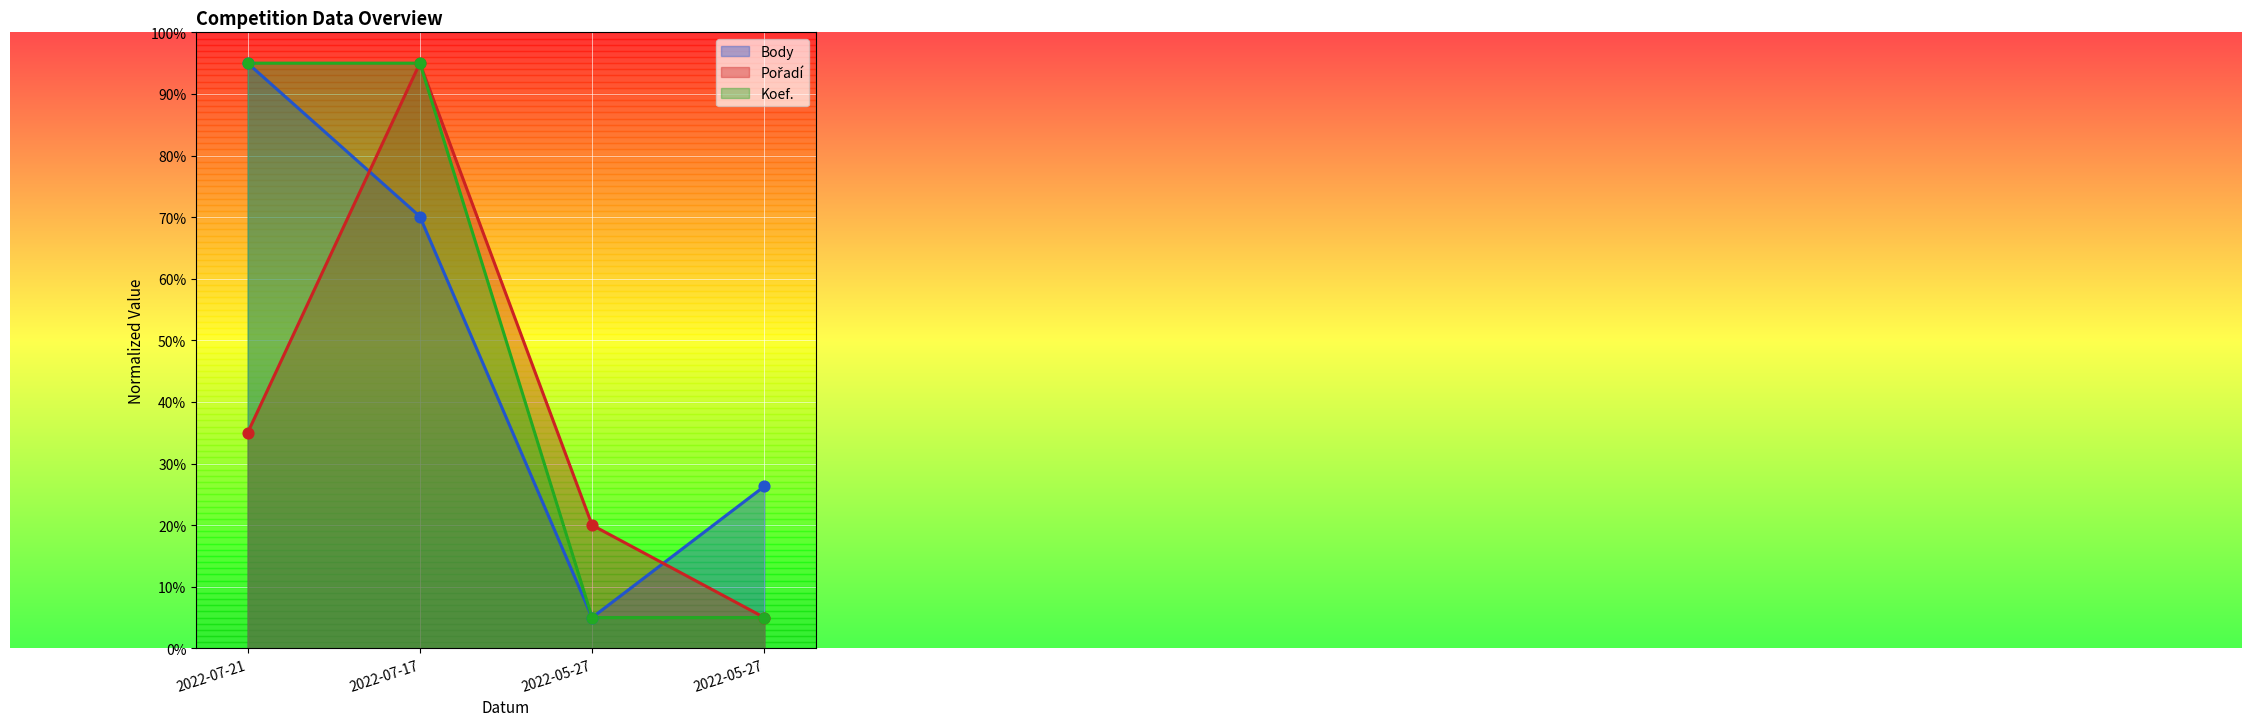

Is the value of Body at 2022-05-27 greater than the value of Koef. at 2022-07-17?

No